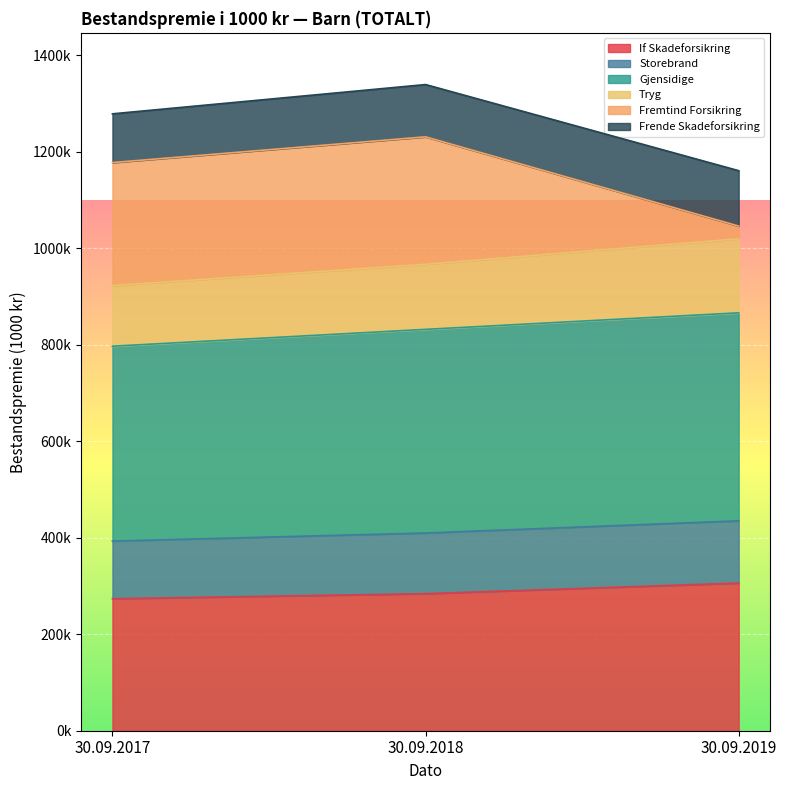

What are all the series names shown in the legend?

If Skadeforsikring, Storebrand, Gjensidige, Tryg, Fremtind Forsikring, Frende Skadeforsikring